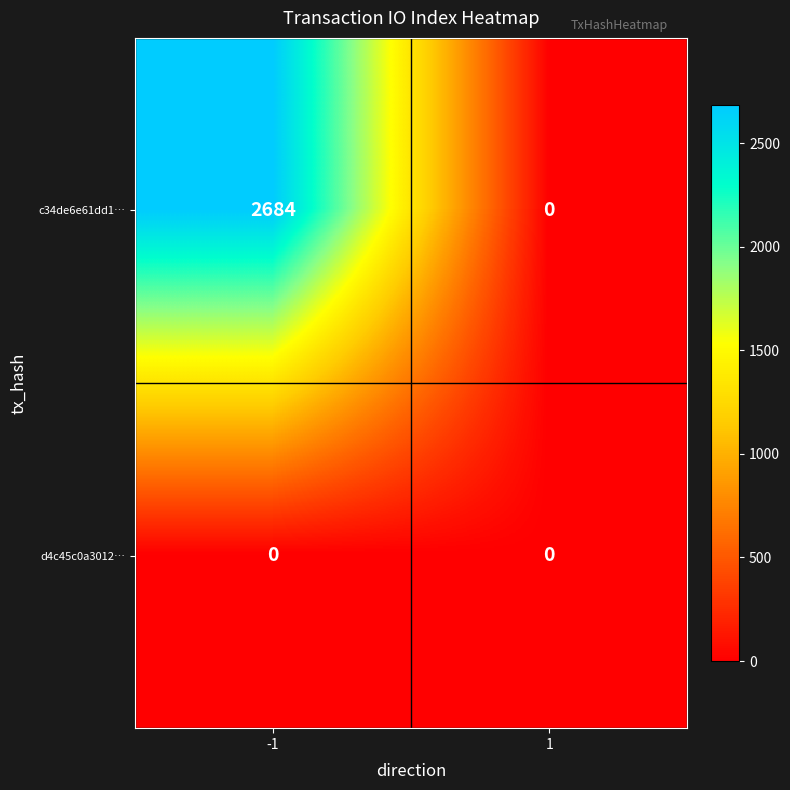

Rank the series by their average value, from lowest to highest.

d4c45c0a3012…, c34de6e61dd1…